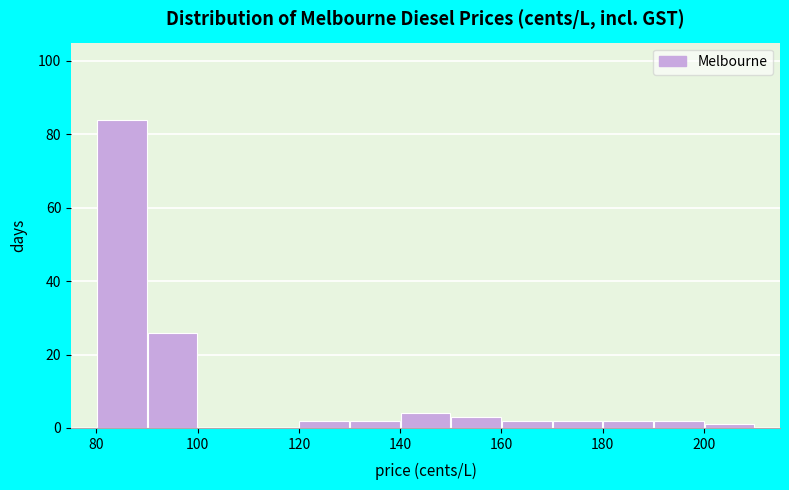

Reading left to right, transcribe this chart: for each bar, give the range it covers on the x-axis and its height. The values are not printed on the chart, so give them approximately, as read against the axis.

80 to 90: 84
90 to 100: 26
100 to 110: 0
110 to 120: 0
120 to 130: 2
130 to 140: 2
140 to 150: 4
150 to 160: 4
160 to 170: 2
170 to 180: 2
180 to 190: 2
190 to 200: 2
200 to 210: under 2